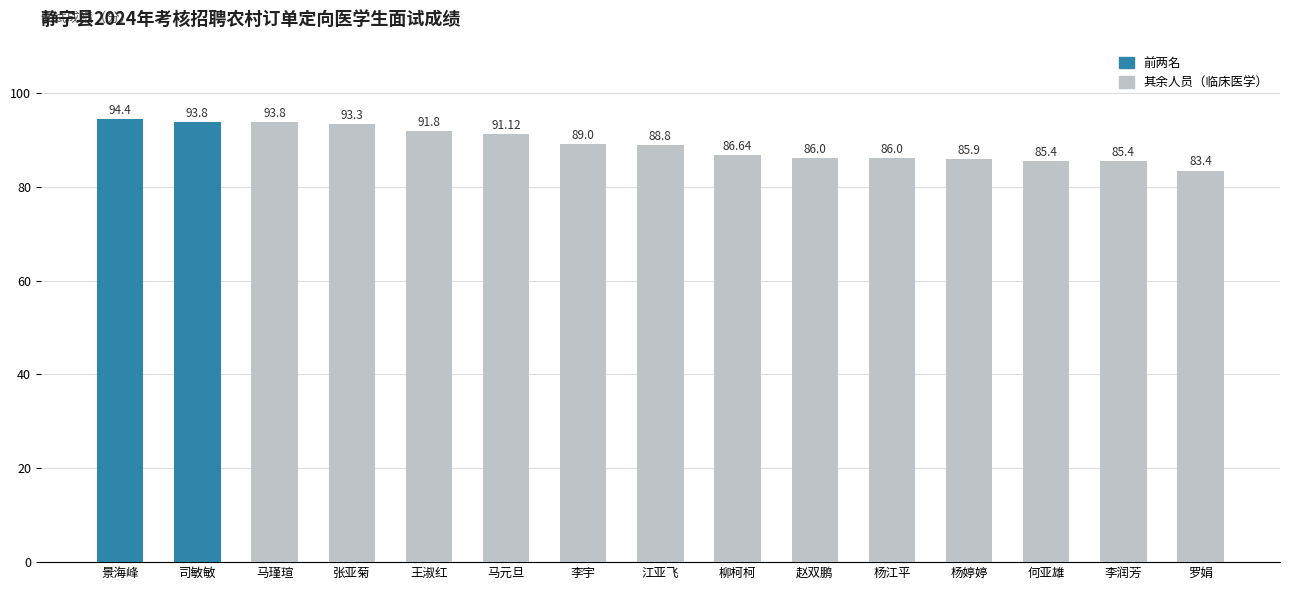

At which category does the chart reach its peak across all series?

景海峰